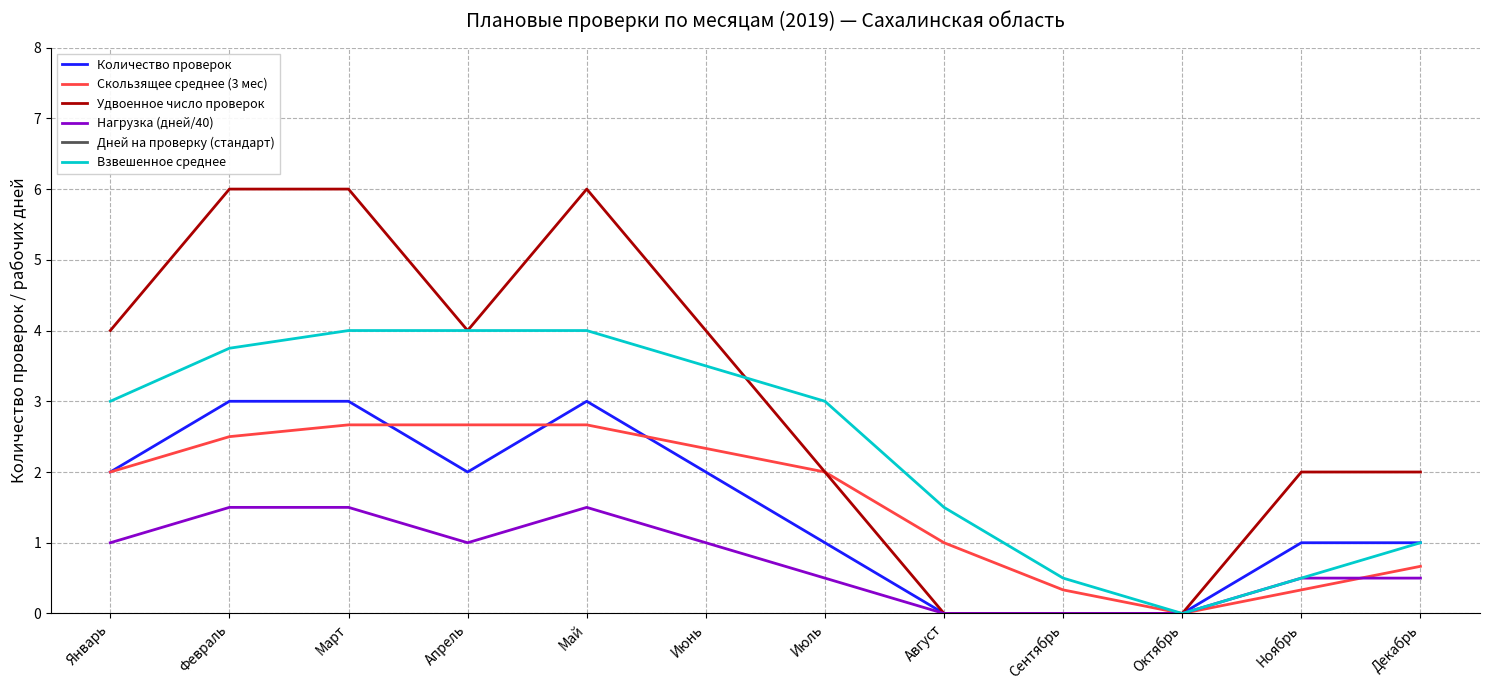

Count the number of data series in this chart.

6